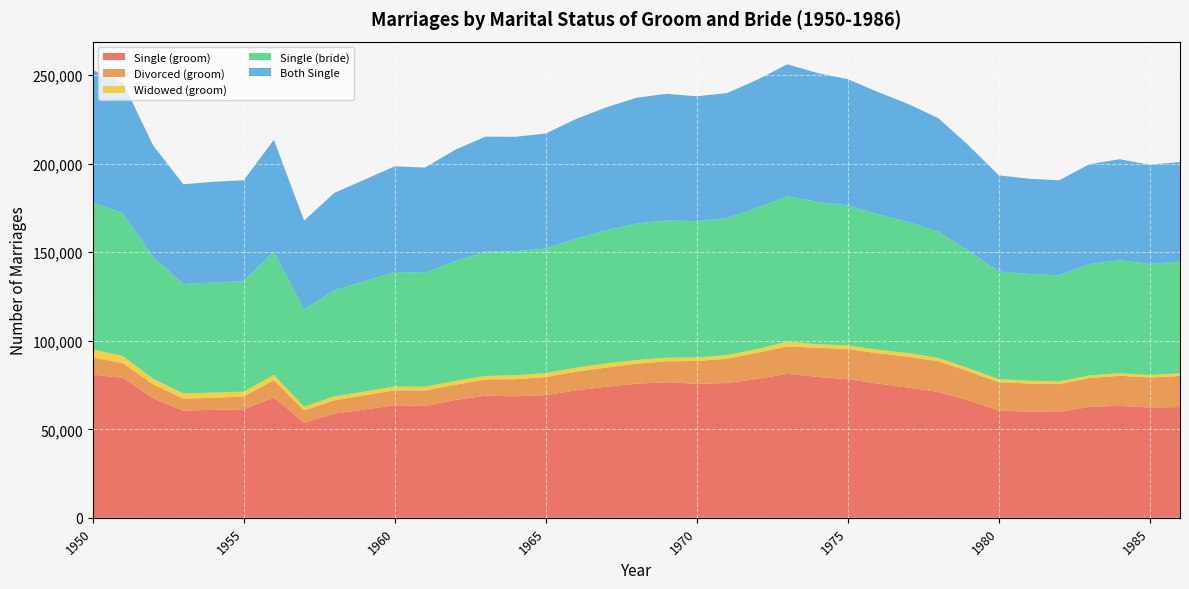

Reading left to right, extract all data points from this chart.

Single (groom): 1950=80862	1951=79019	1952=67525	1953=60523	1954=61002	1955=61251	1956=68016	1957=53706	1958=58787	1959=61173	1960=63644	1961=63176	1962=66566	1963=68957	1964=68657	1965=69334	1966=71970	1967=74044	1968=75793	1969=76535	1970=75753	1971=76106	1972=78438	1973=81349	1974=79597	1975=78319	1976=75810	1977=73596	1978=71077	1979=66232	1980=60710	1981=59888	1982=59853	1983=62678	1984=63248	1985=62324	1986=62567
Divorced (groom): 1950=9761	1951=8335	1952=7825	1953=6836	1954=6798	1955=7310	1956=9717	1957=6960	1958=7599	1959=8026	1960=8384	1961=8704	1962=8598	1963=9215	1964=9634	1965=10166	1966=10593	1967=10820	1968=11270	1969=11872	1970=12871	1971=13734	1972=14795	1973=15429	1974=16501	1975=17027	1976=17151	1977=17431	1978=17361	1979=16464	1980=15900	1981=15969	1982=15660	1983=16263	1984=17005	1985=16919	1986=17551
Widowed (groom): 1950=4543	1951=3979	1952=3229	1953=2950	1954=2920	1955=2702	1956=2968	1957=2094	1958=2249	1959=2155	1960=2145	1961=2123	1962=2132	1963=1946	1964=2282	1965=2257	1966=2244	1967=2350	1968=2083	1969=2001	1970=2000	1971=2024	1972=2104	1973=2740	1974=1950	1975=2027	1976=1968	1977=1984	1978=1900	1979=1800	1980=1733	1981=1596	1982=1465	1983=1476	1984=1461	1985=1410	1986=1520
Single (bride): 1950=82909	1951=80742	1952=68969	1953=61753	1954=62259	1955=62423	1956=69711	1957=54909	1958=59904	1959=62323	1960=64717	1961=64440	1962=67825	1963=70204	1964=70060	1965=70362	1966=72967	1967=75221	1968=77075	1969=77587	1970=76995	1971=77417	1972=79698	1973=82169	1974=80433	1975=79116	1976=76583	1977=74099	1978=71354	1979=66361	1980=60759	1981=60324	1982=60031	1983=62944	1984=63829	1985=62762	1986=63139
Both Single: 1950=74836	1951=73829	1952=62866	1953=56344	1954=56843	1955=56986	1956=63115	1957=50219	1958=54998	1959=57340	1960=59660	1961=59404	1962=62741	1963=64989	1964=64604	1965=64964	1966=67476	1967=69418	1968=71060	1969=71508	1970=70508	1971=70629	1972=72378	1973=74494	1974=72786	1975=71301	1976=69006	1977=66645	1978=64058	1979=59497	1980=54367	1981=53763	1982=53649	1983=56393	1984=57007	1985=56025	1986=56230